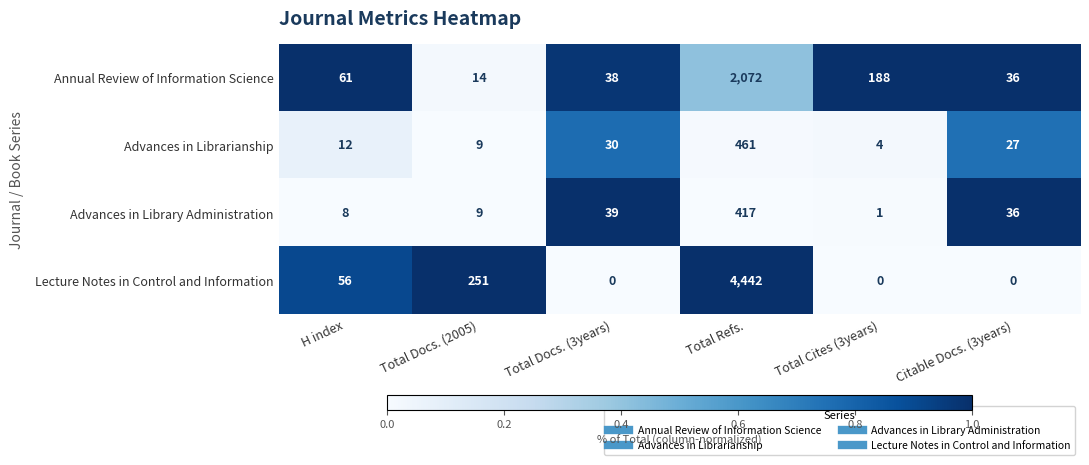

What is the sum of all Annual Review of Information Science values?

2409